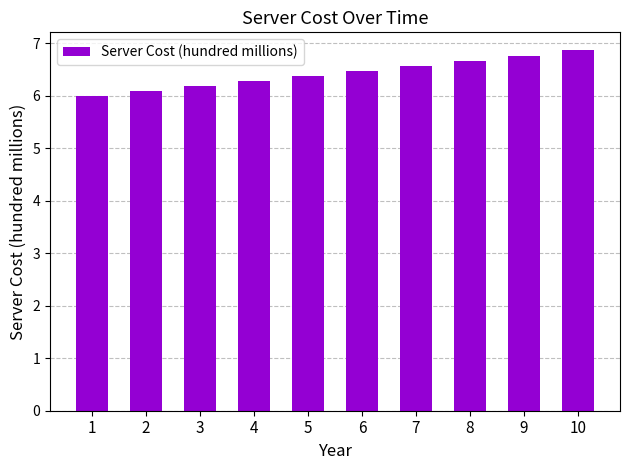

Approximately how many times larger is the value at 4 compared to 9?

0.9